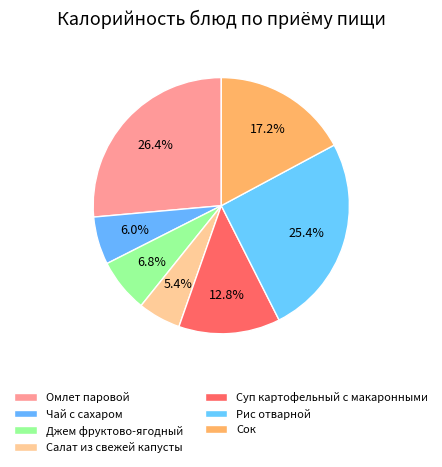

To the nearest percent, what is the average slice percentage?

14%